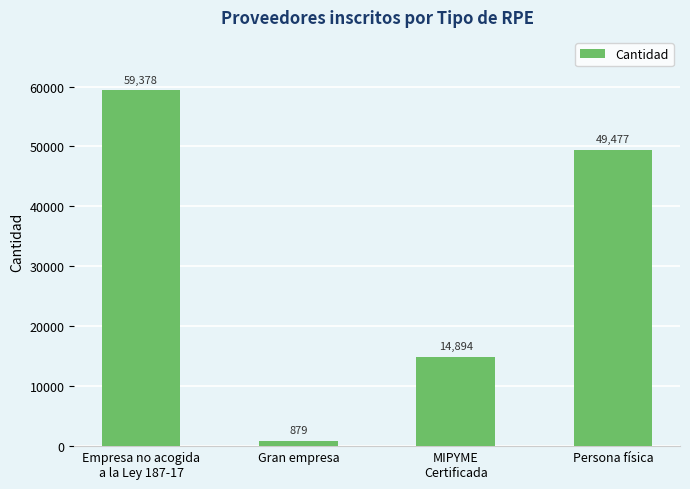

Reading left to right, list all the values displayed in this chart.

Empresa no acogida
a la Ley 187-17=59378	Gran empresa=879	MIPYME
Certificada=14894	Persona física=49477